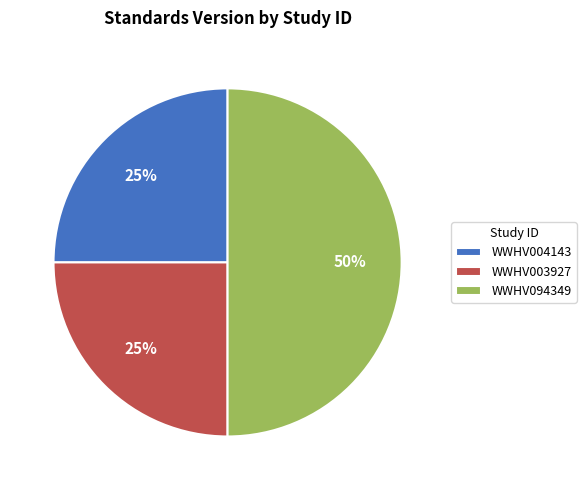

To the nearest percent, what is the combined percentage of WWHV003927 and WWHV094349?

75%